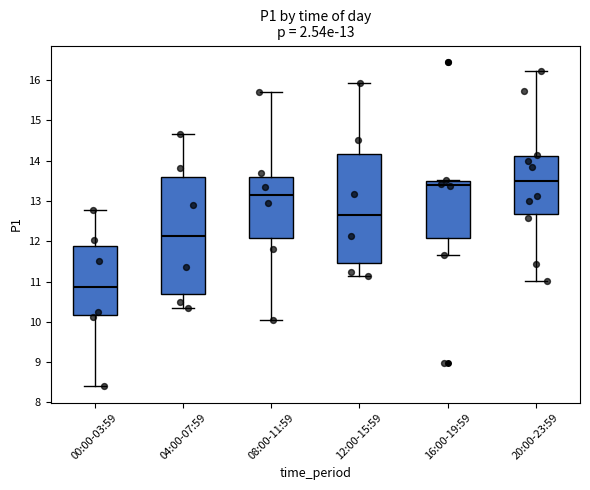

Which box is the tallest, from its lower edge to its upper edge?

04:00-07:59